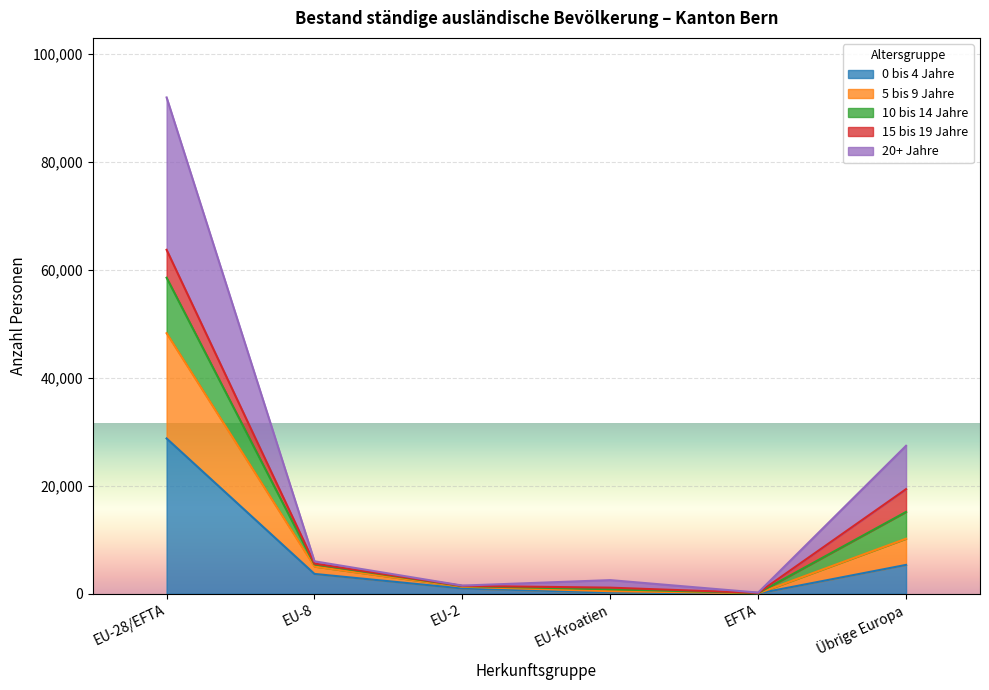

At which label does 0 bis 4 Jahre reach its peak?

EU-28/EFTA